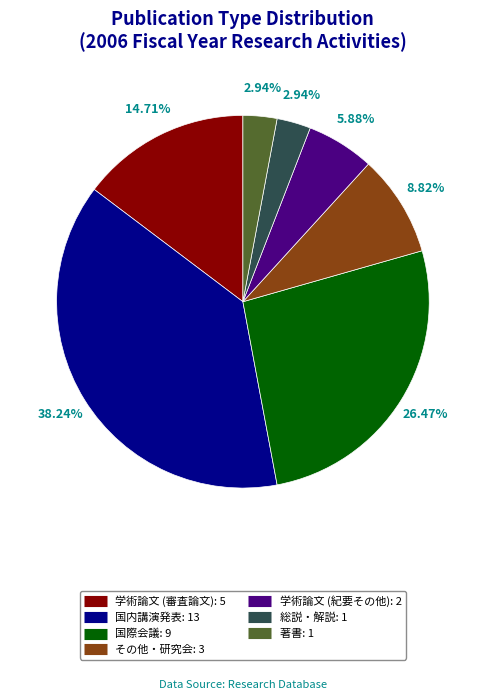

Does その他・研究会 account for over 50% of the chart?

No